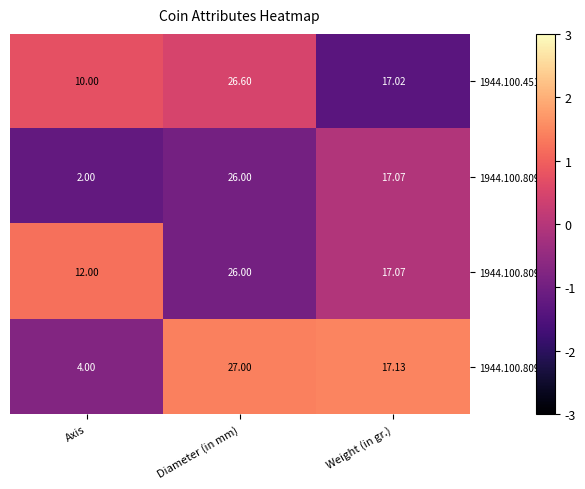

At which label does 1944.100.80970 first exceed 17?

Diameter (in mm)